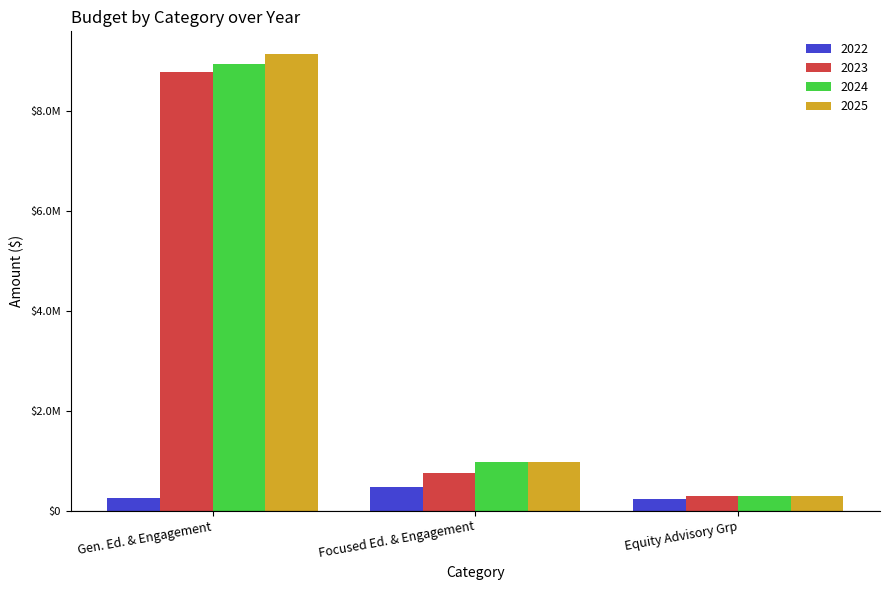

What are all the series names shown in the legend?

2022, 2023, 2024, 2025